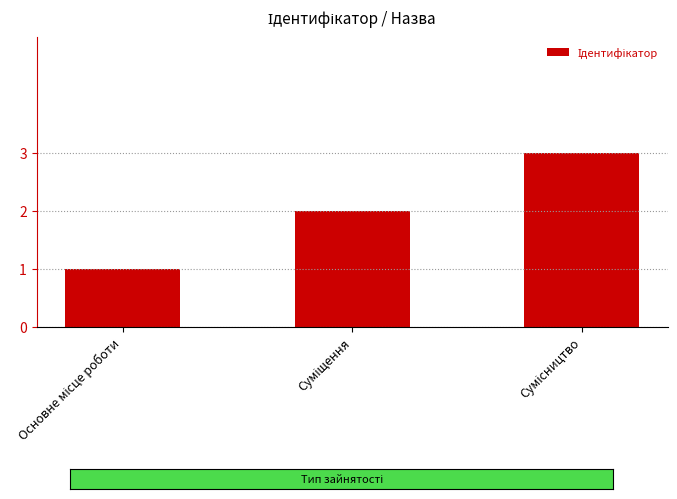

Reading left to right, list all the values displayed in this chart.

1	2	3